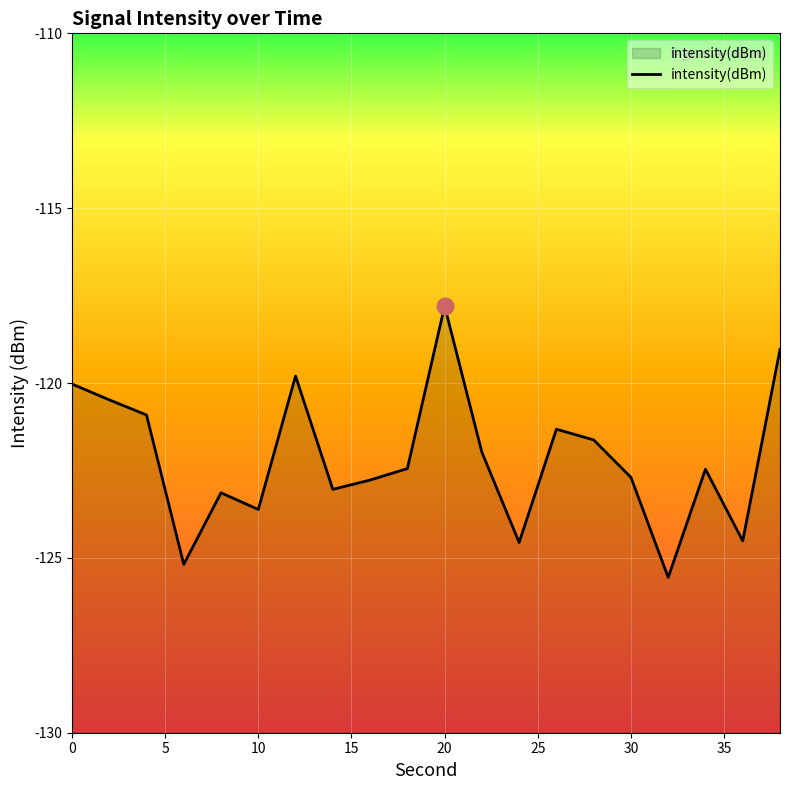

How many interior local peaks (higher than both neighbors) does the data have?

5